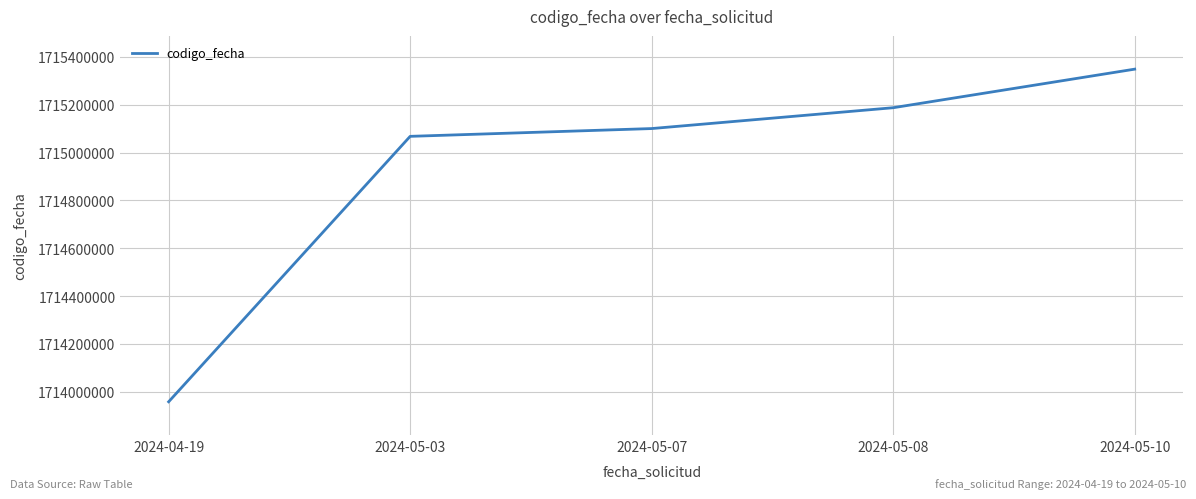

What value does the data have at 2024-05-08?

1715187826